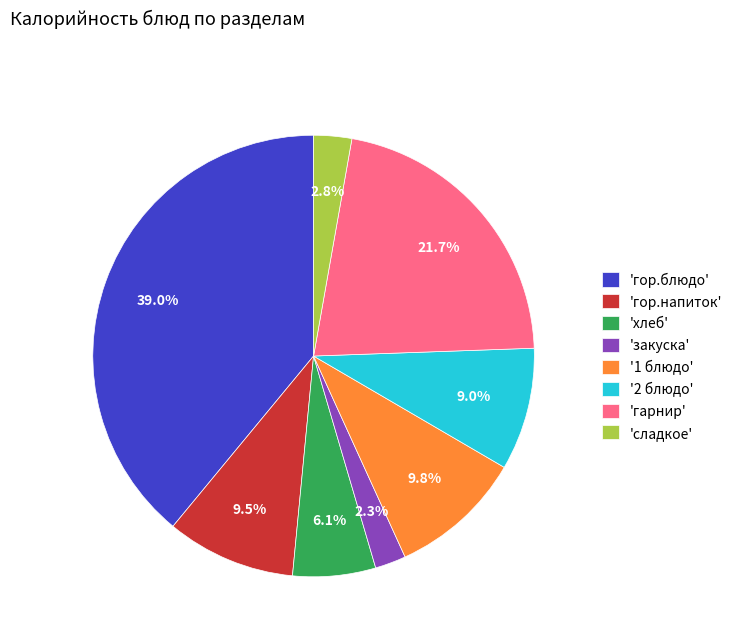

Is there a majority slice in this chart?

No